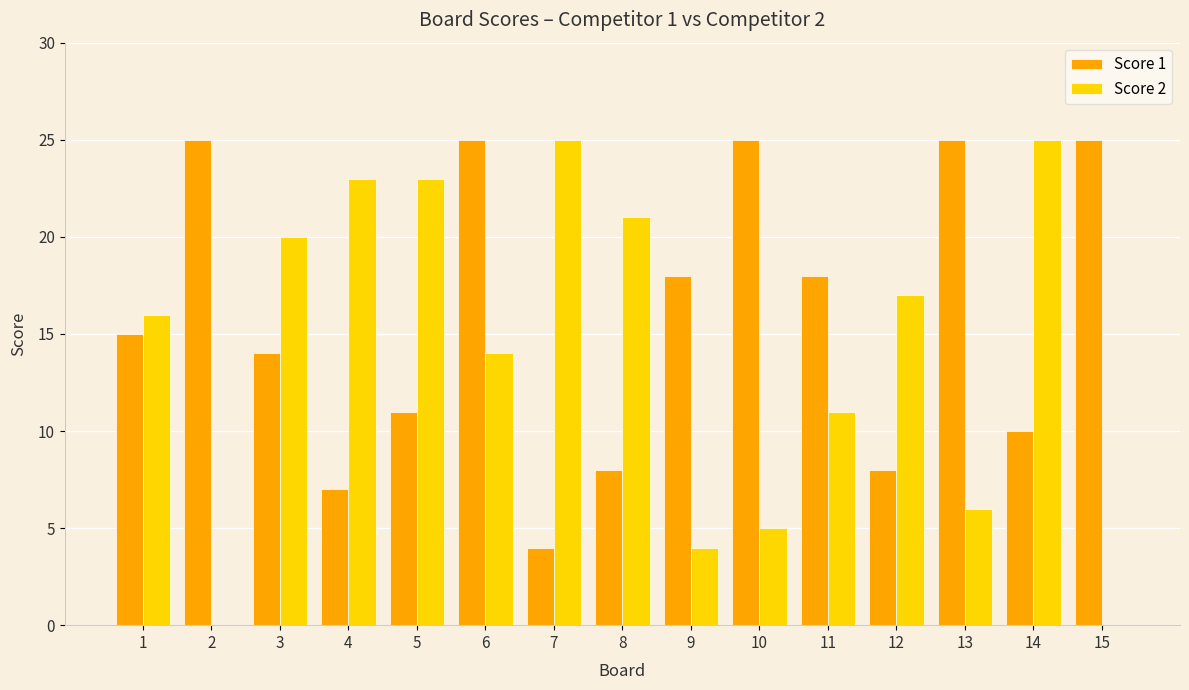

What is the difference between the Score 2 values at 15 and 9?

4